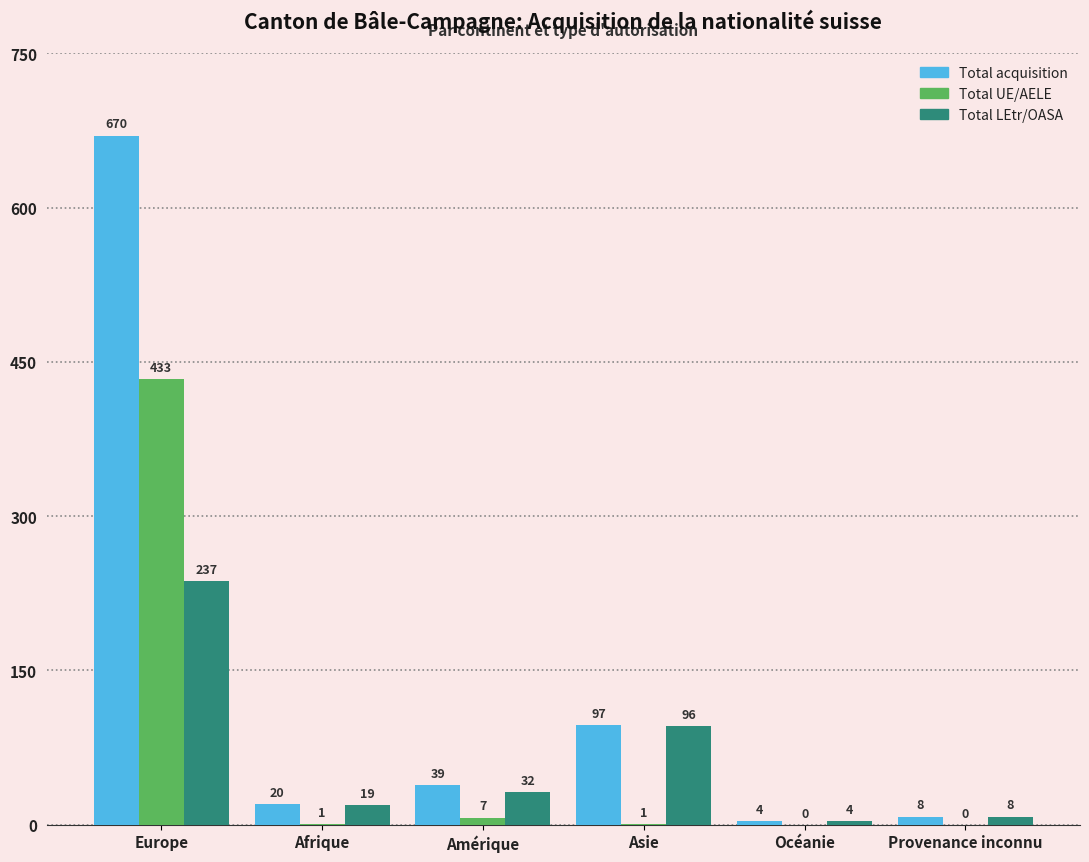

Reading left to right, what are all the values shown in this chart?

Total acquisition: Europe=670	Afrique=20	Amérique=39	Asie=97	Océanie=4	Provenance inconnu=8
Total UE/AELE: Europe=433	Afrique=1	Amérique=7	Asie=1	Océanie=0	Provenance inconnu=0
Total LEtr/OASA: Europe=237	Afrique=19	Amérique=32	Asie=96	Océanie=4	Provenance inconnu=8